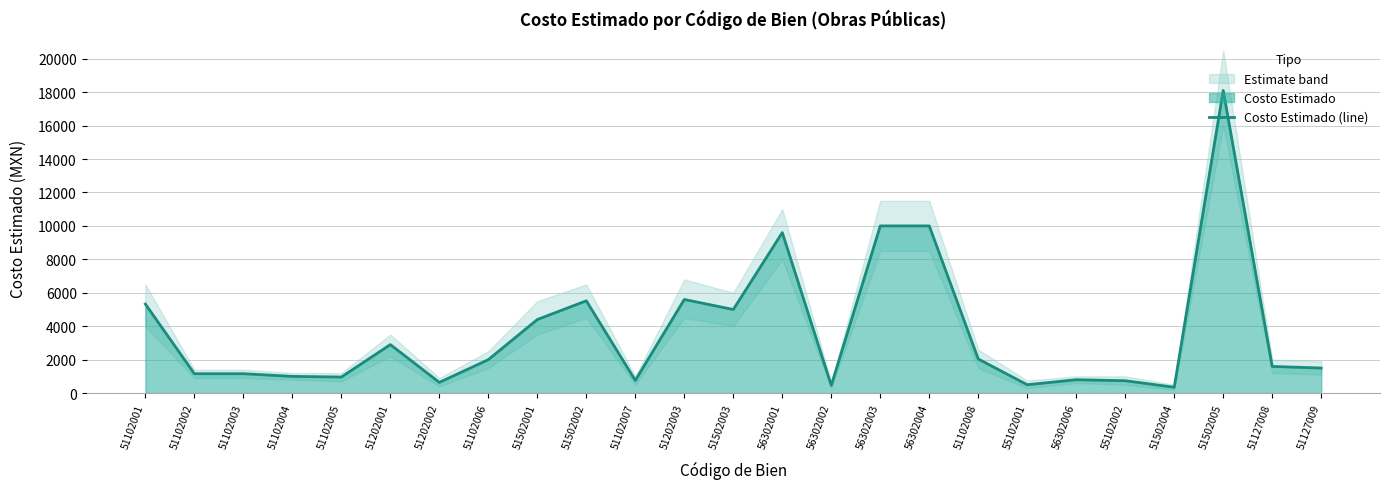

How many values exceed 1593?

13